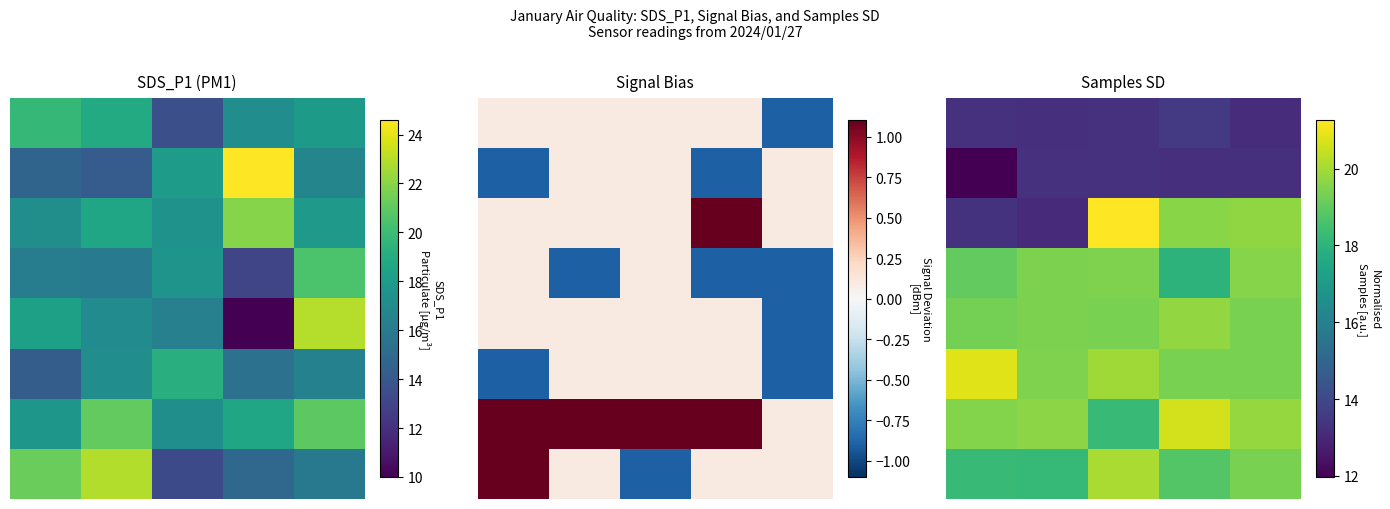

How many values in the 6 series are below 19?

1